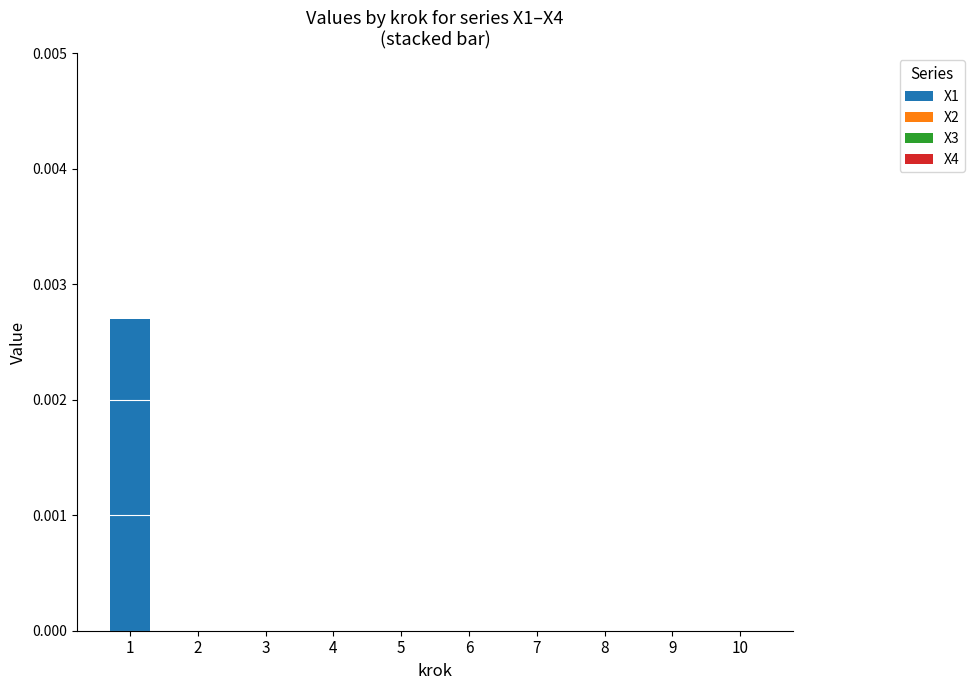

The value at 1 is 0.0. True or false?

True